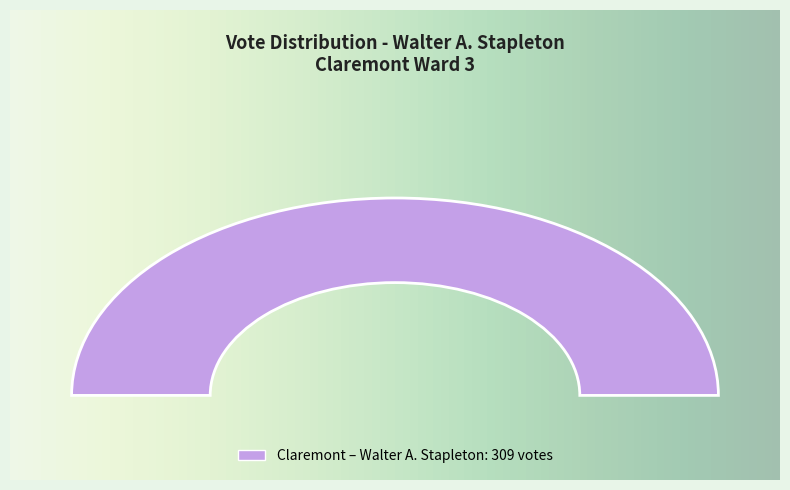

How much of the chart is everything except Write-Ins?

100.0%